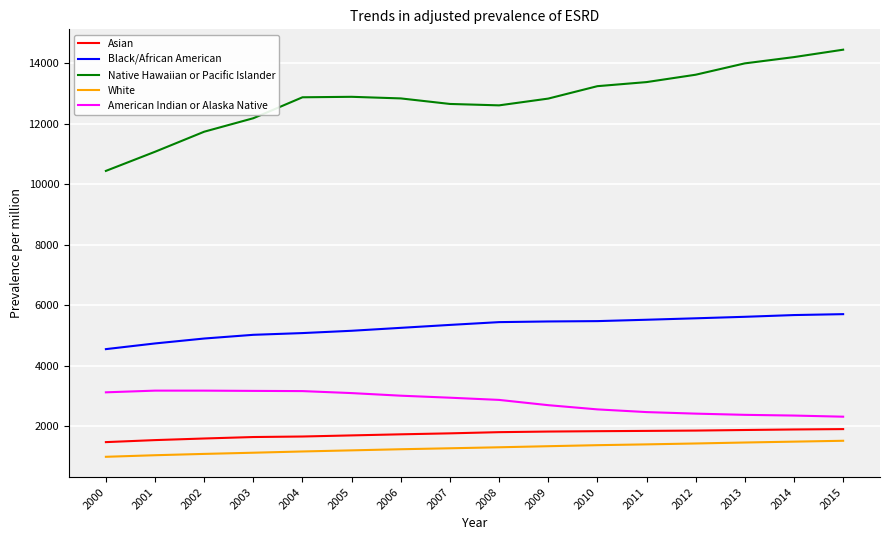

What is the minimum value for Black/African American?

4548.4